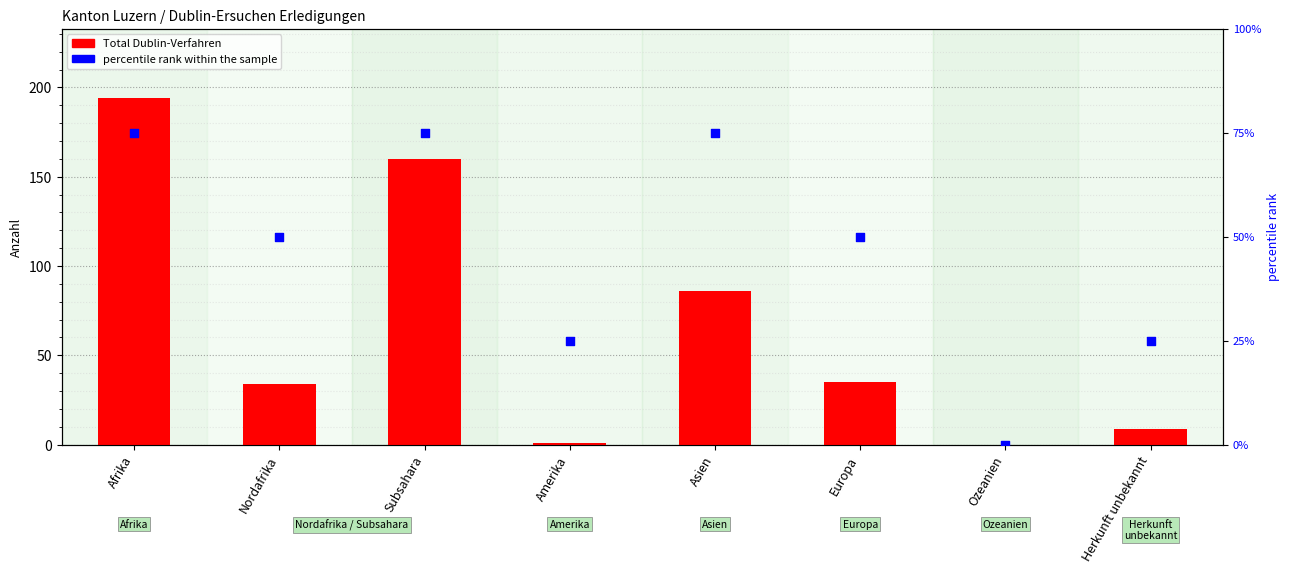

Which series has the largest total across all categories?

Total Dublin-Verfahren